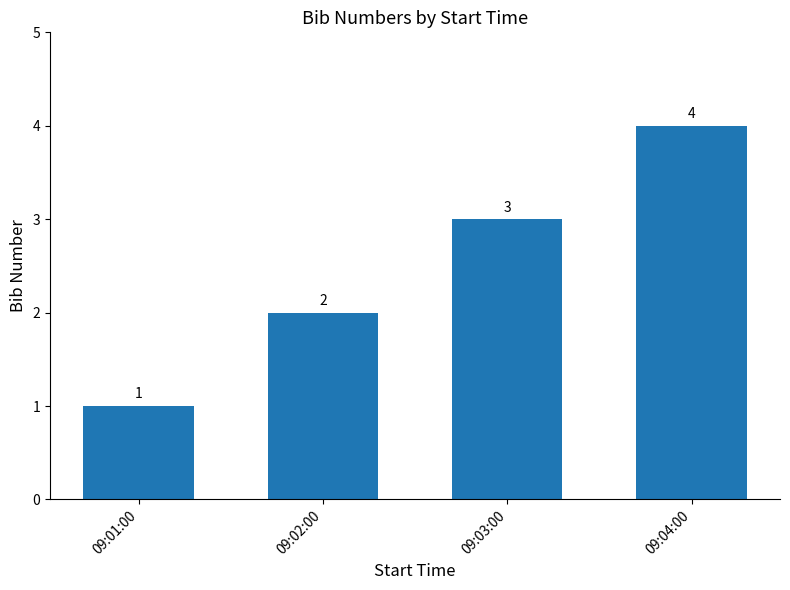

What is the difference between the second highest and minimum values?

2